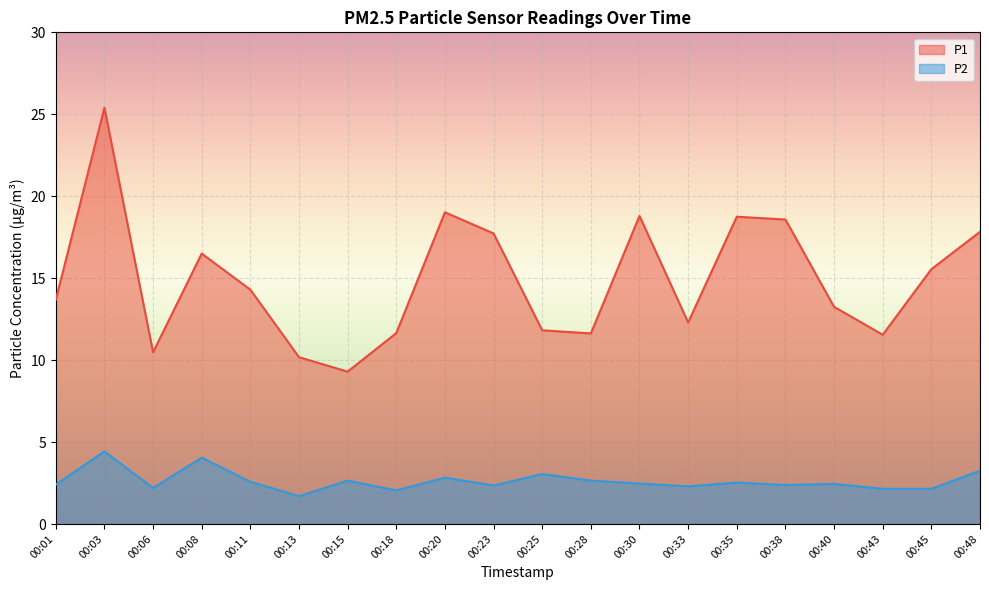

How many interior local valleys does the P2 series have?

6